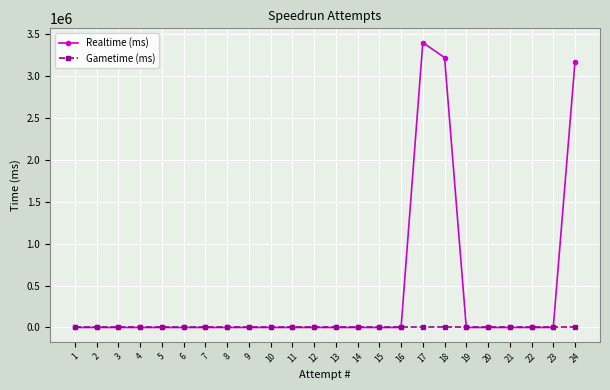

Rank the series at 24 from highest to lowest value.

Realtime (ms), Gametime (ms)